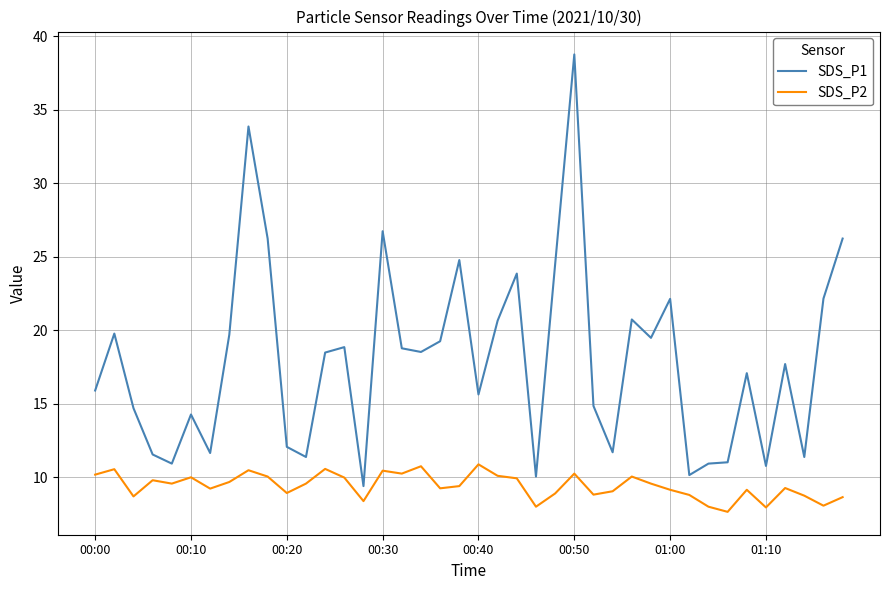

What is the highest value of the SDS_P2 series?

10.9